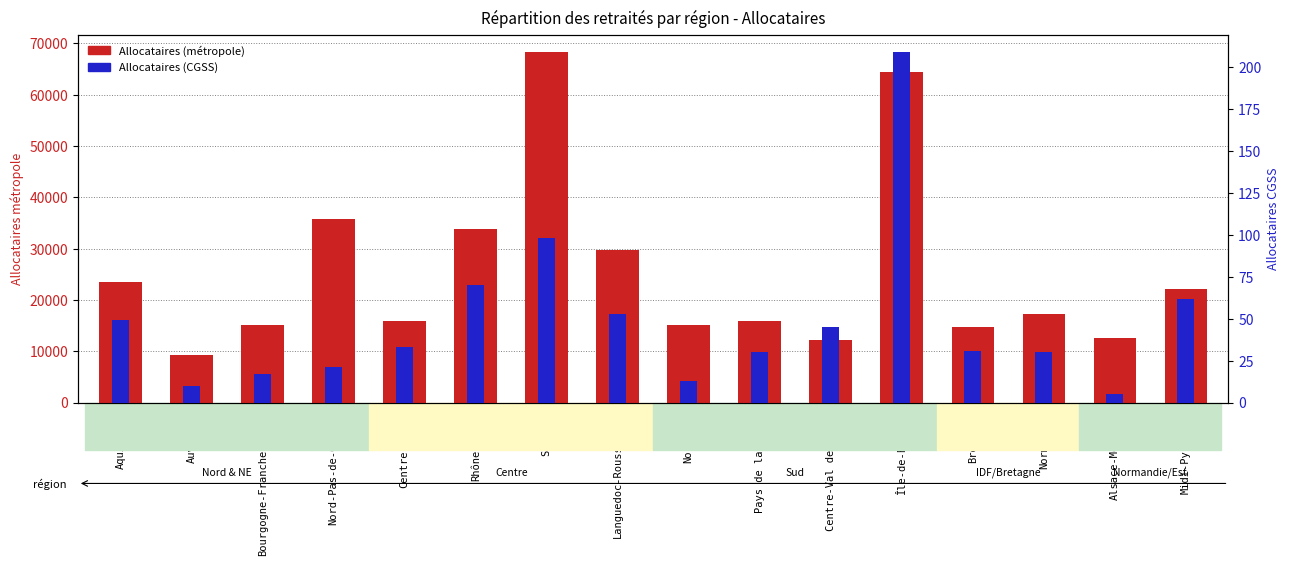

Count the number of data series in this chart.

2